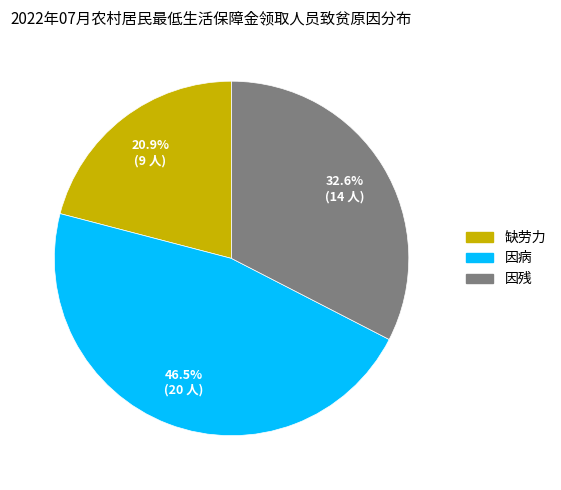

Is there any slice that represents more than half of the pie?

No